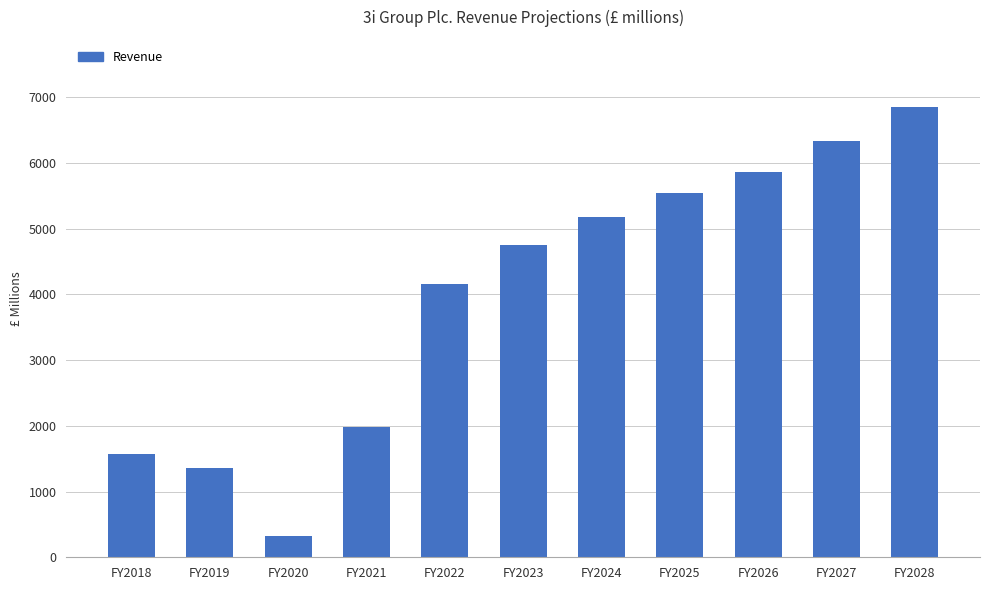

Where is the data nearest to the value 3586?

FY2022